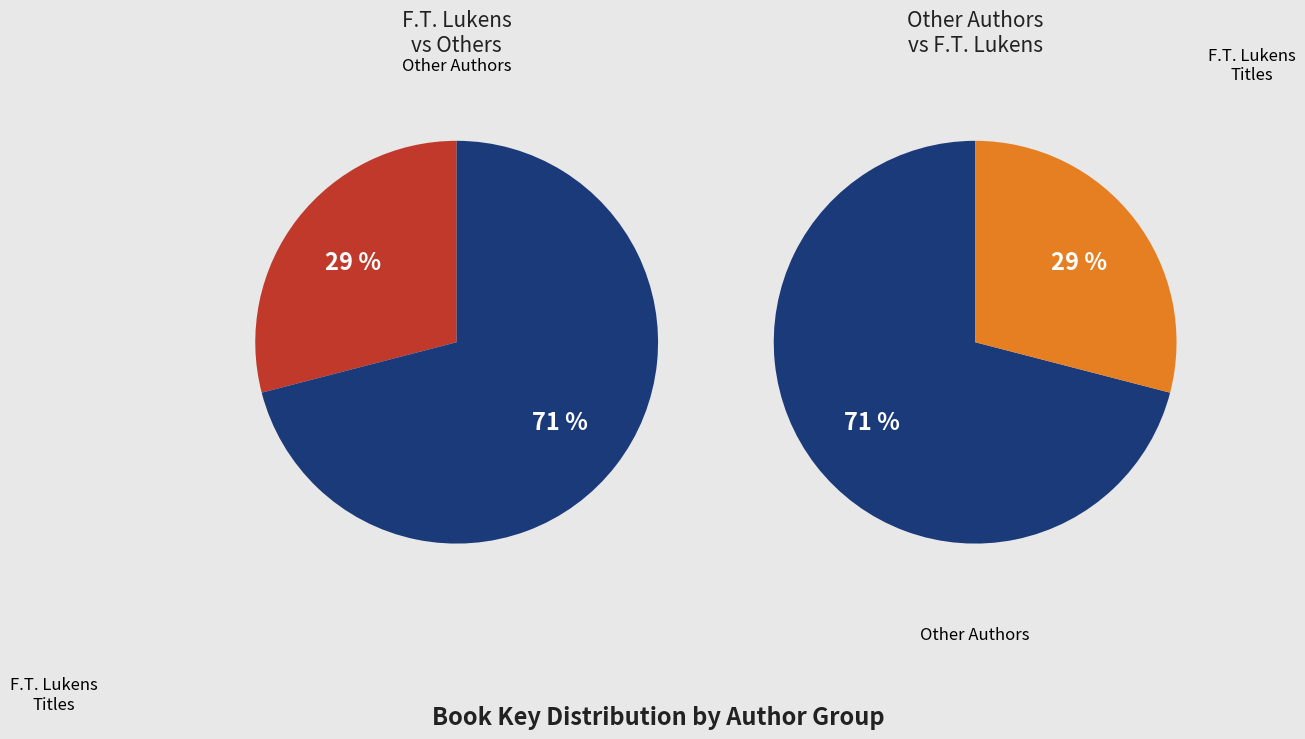

True or false: Teeth accounts for 44% of the total.

False